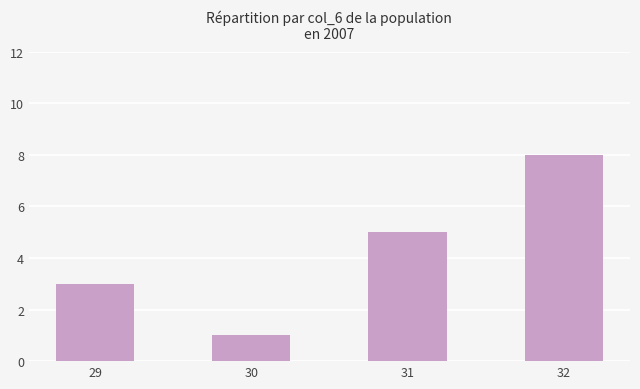

What is the sum of all values?

17